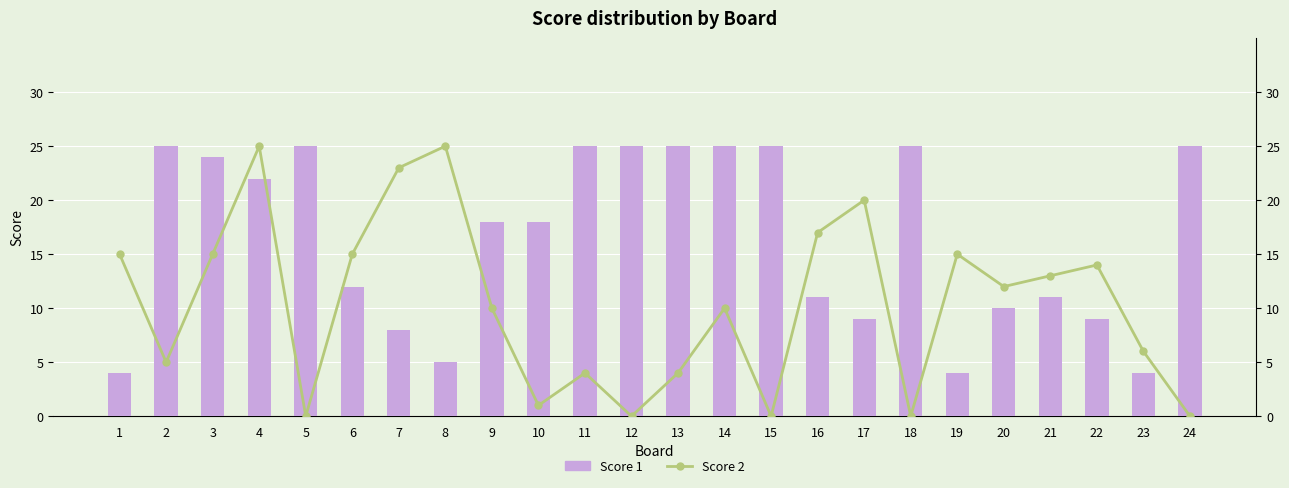

How many data points in Score 2 are less than 12?

12